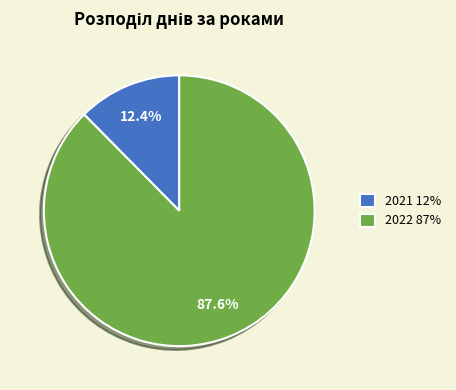

Rank the categories by value from lowest to highest.

2021, 2022